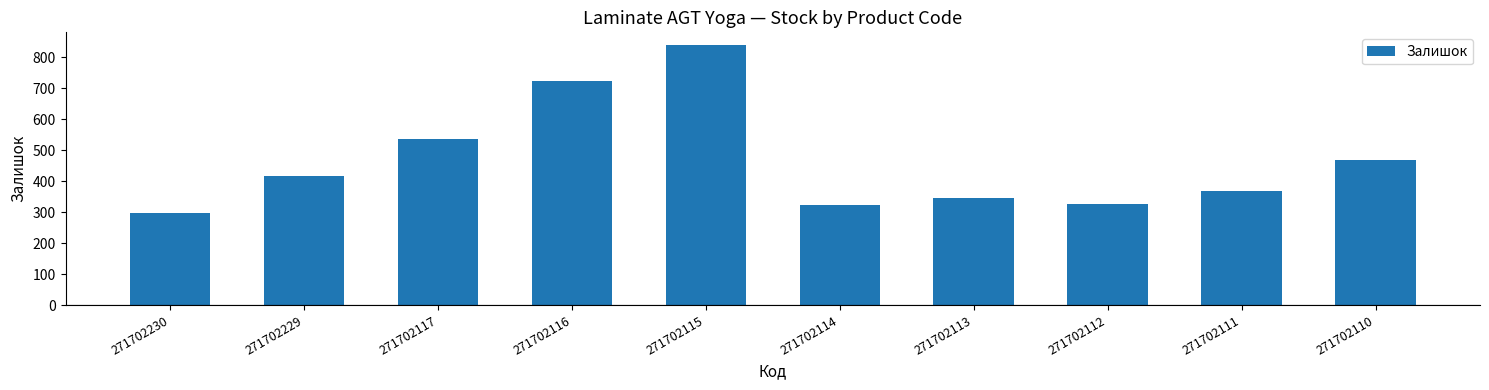

What is the change in value from 271702116 to 271702115?

+115